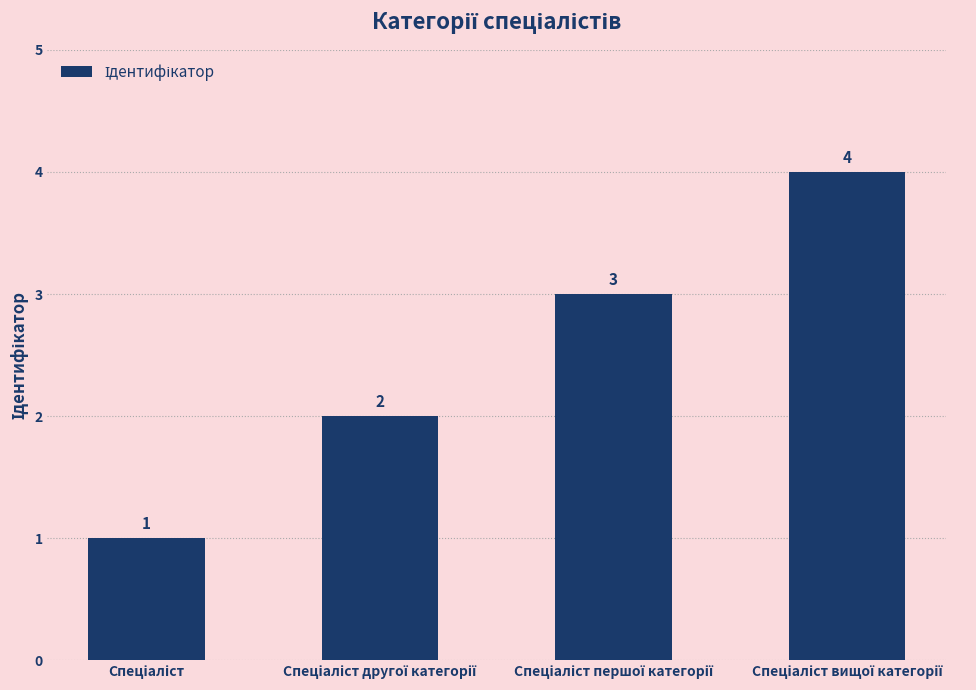

What is the maximum value shown in the chart?

4